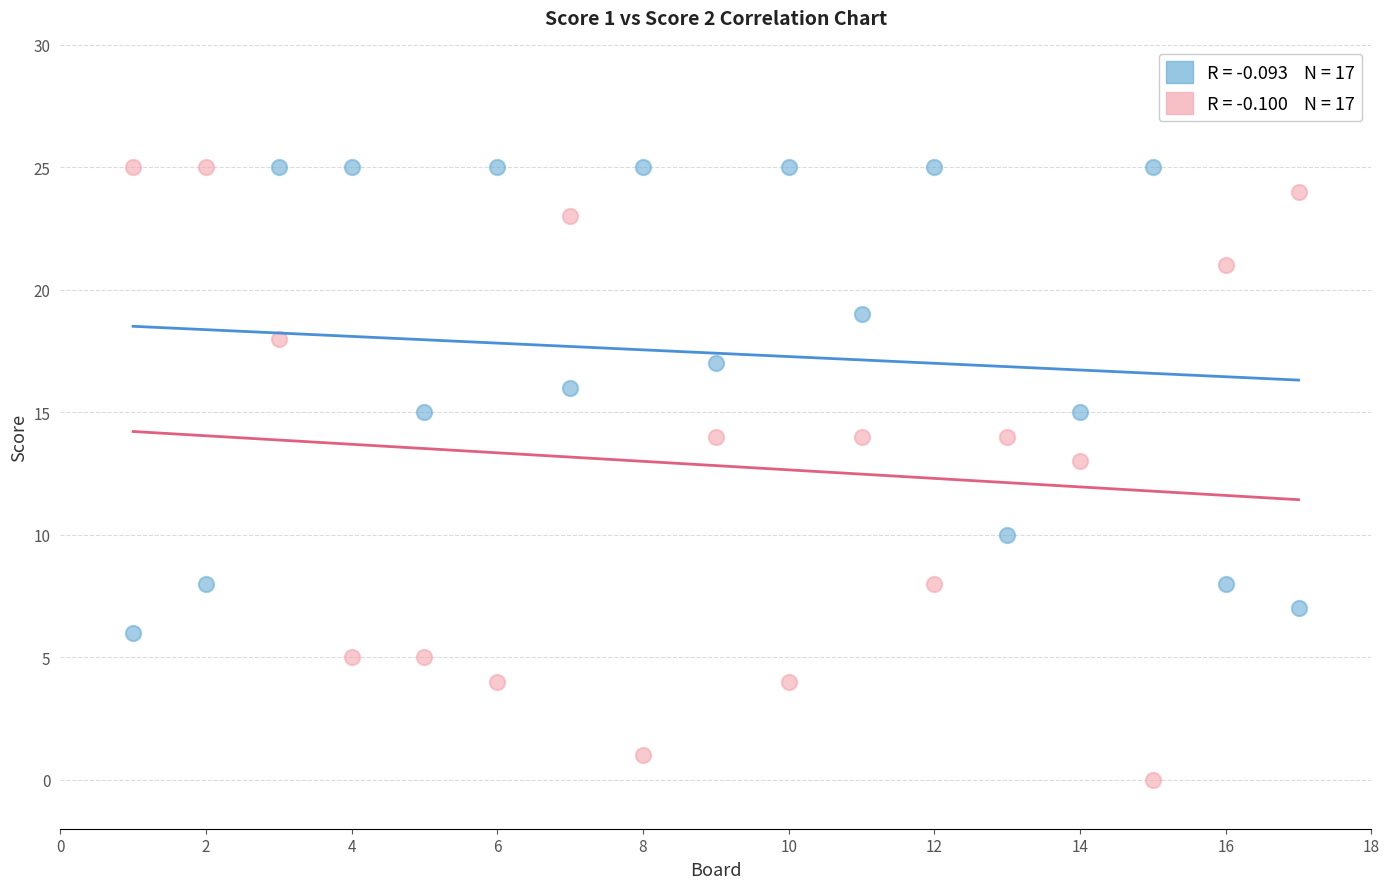

Across all series, what Y value is closest to 12?

13